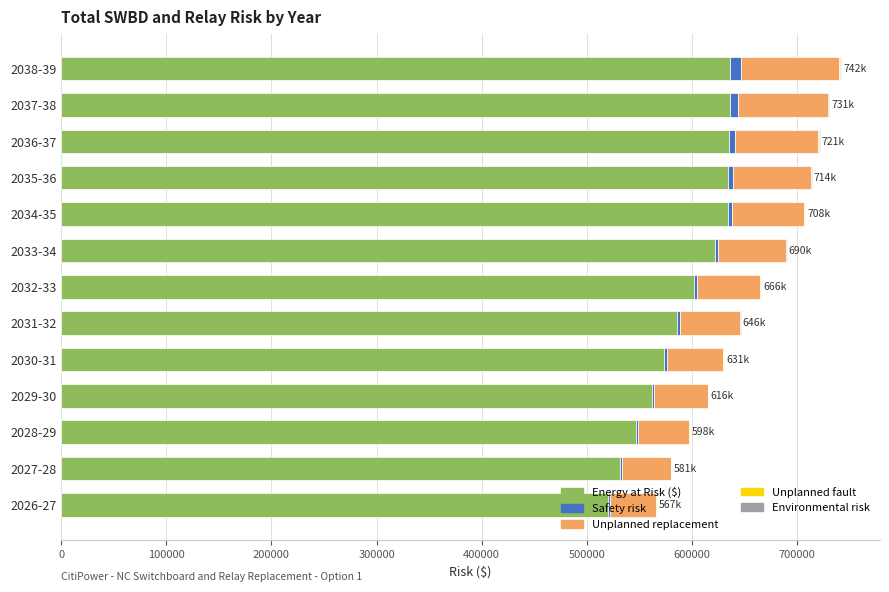

List the series in order of their peak value, highest first.

Energy at Risk ($), Unplanned replacement, Safety risk, Environmental risk, Unplanned fault